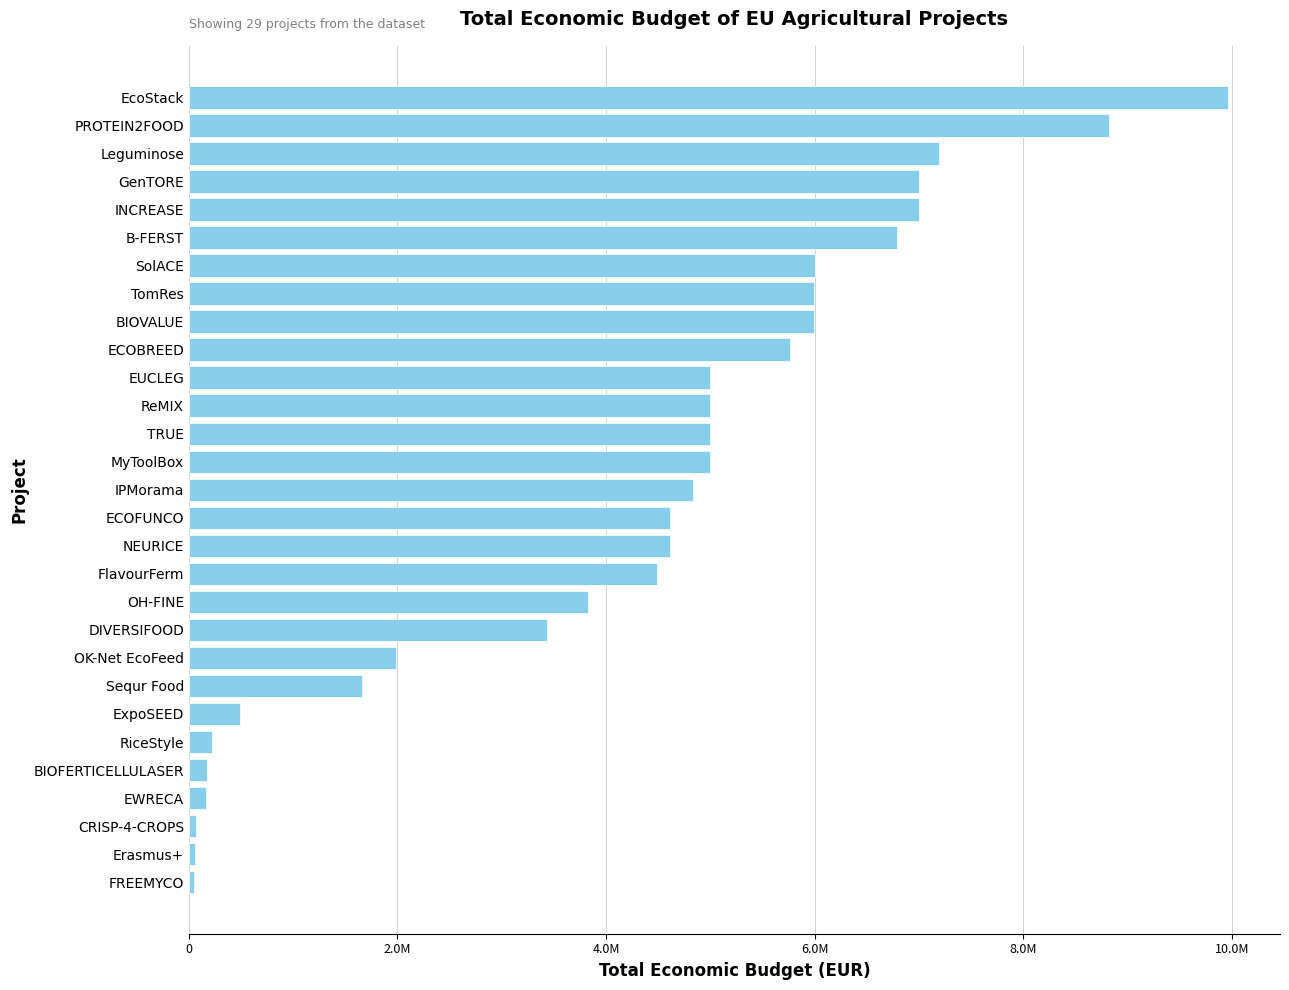

Are the bars horizontal?

Yes